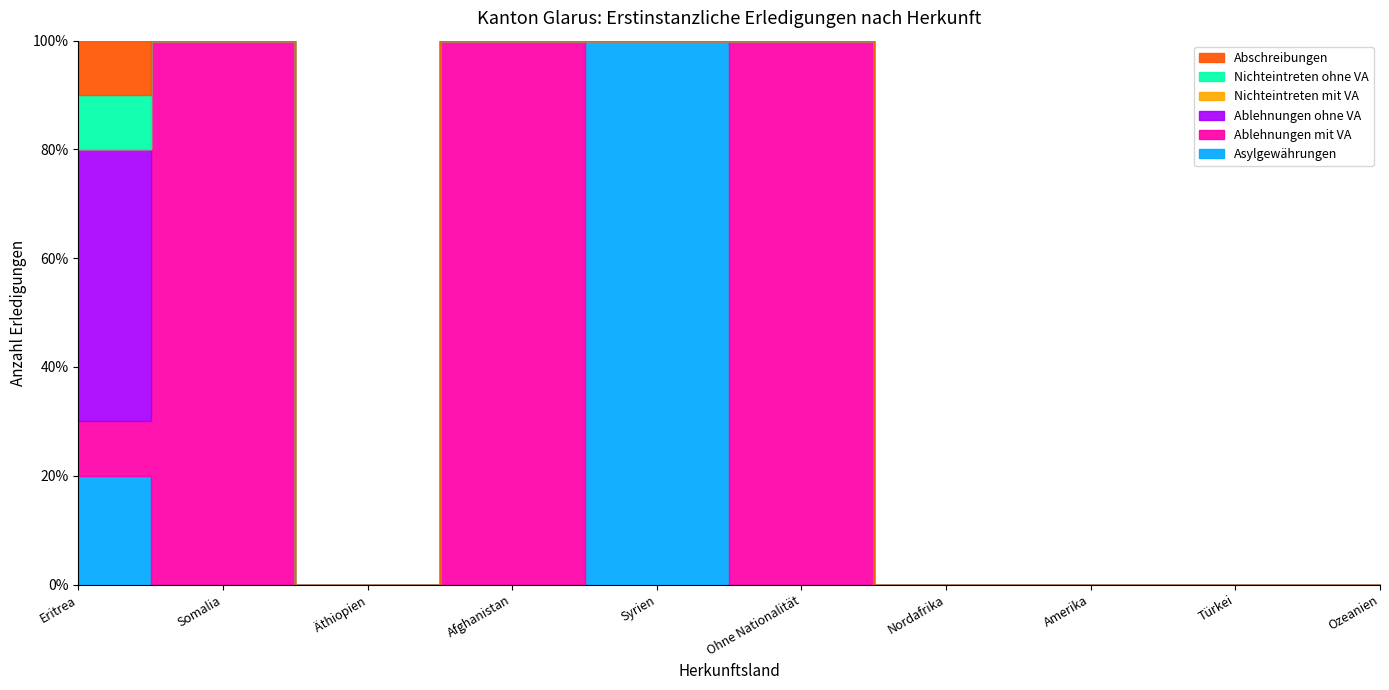

What is the spread (max minus min) of values at Eritrea?

5